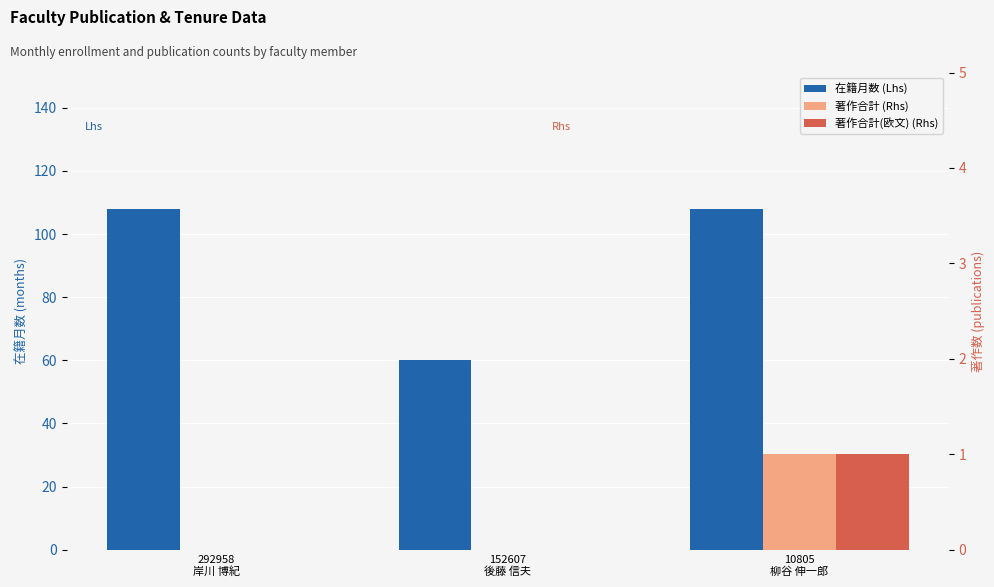

Which label corresponds to the largest value in the chart?

292958
岸川 博紀